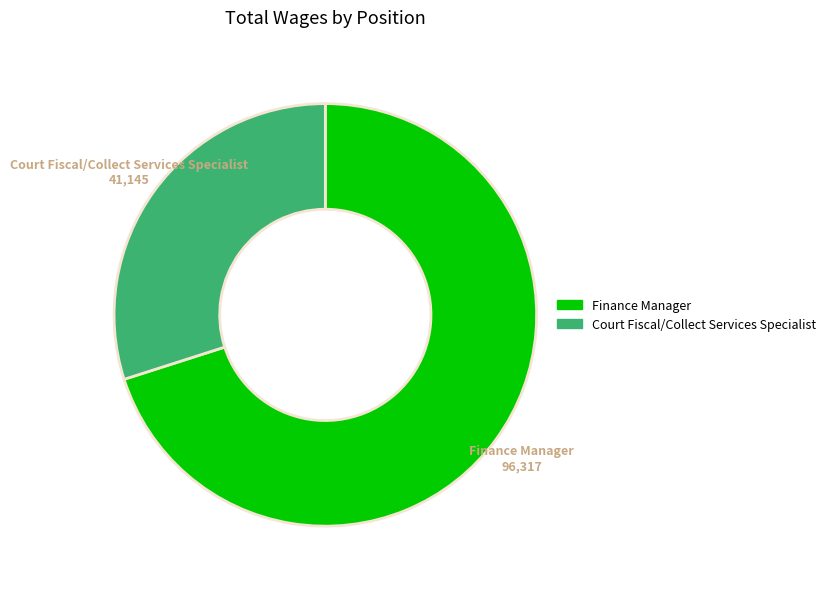

Is Finance Manager the majority of the pie?

Yes